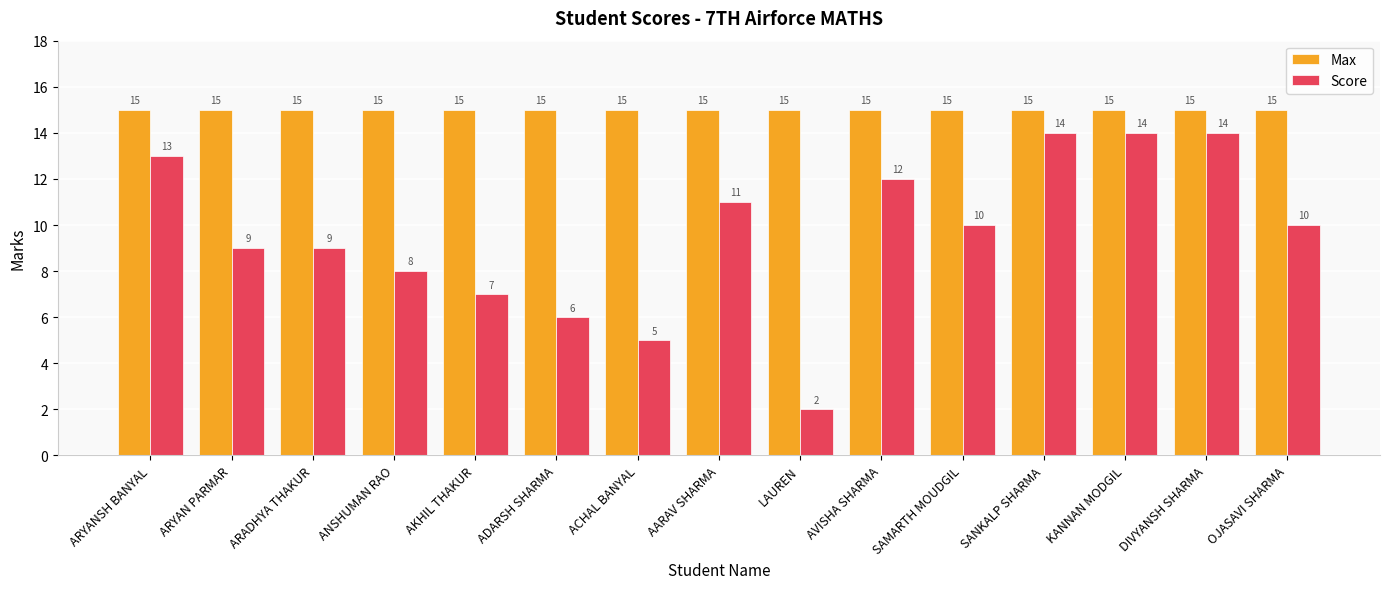

What value does the Score series have at ARYANSH BANYAL, to the nearest 5?

15